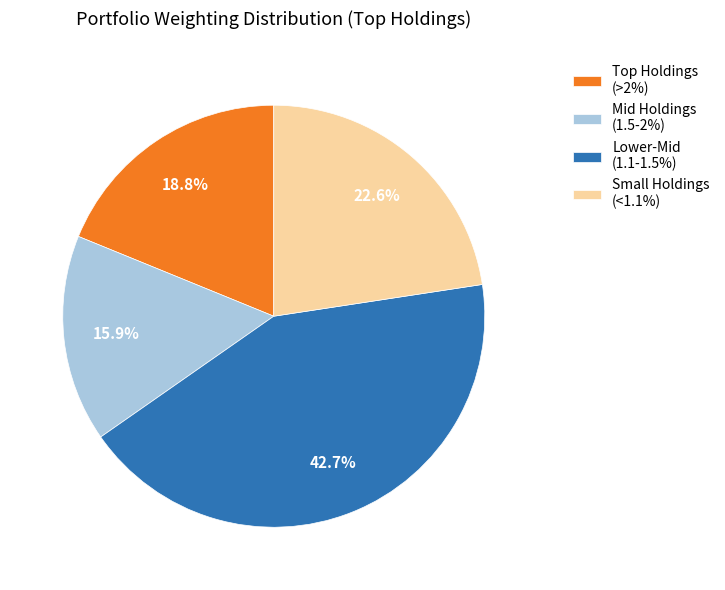

Does Lower-Mid (1.1-1.5%) account for over 50% of the chart?

No